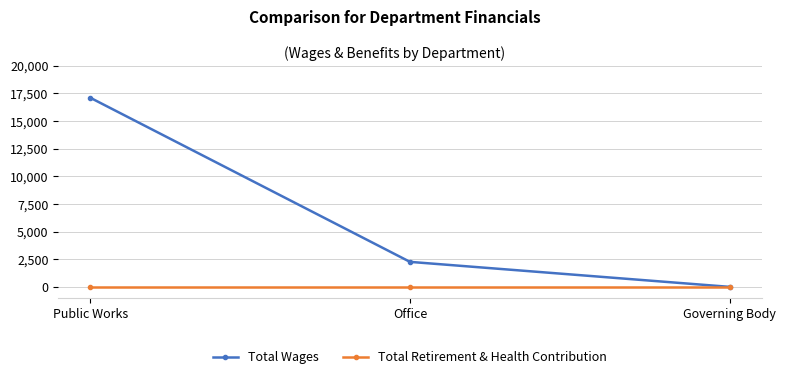

List the series in order of their peak value, lowest first.

Total Retirement & Health Contribution, Total Wages